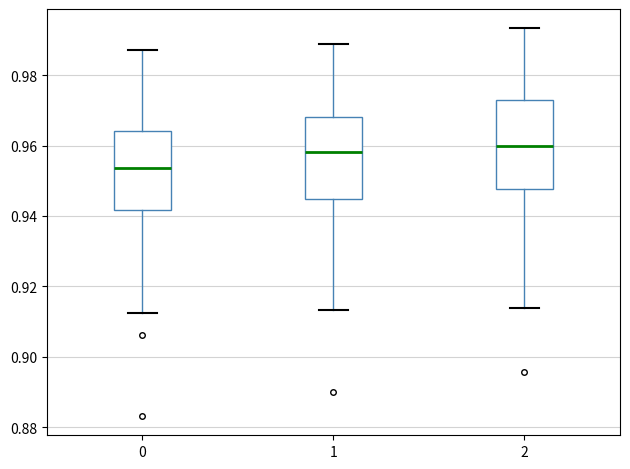

Reading left to right, transcribe this box plot: for each box, give where its median line is, the range the box spans, and where its two whiskers end, as read against the y-axis. The values are not printed on the chart, so give them approximately, as read against the axis.

0: median 0.954, box 0.942 to 0.964, whiskers 0.912 to 0.988
1: median 0.958, box 0.944 to 0.968, whiskers 0.914 to 0.988
2: median 0.960, box 0.948 to 0.972, whiskers 0.914 to 0.994